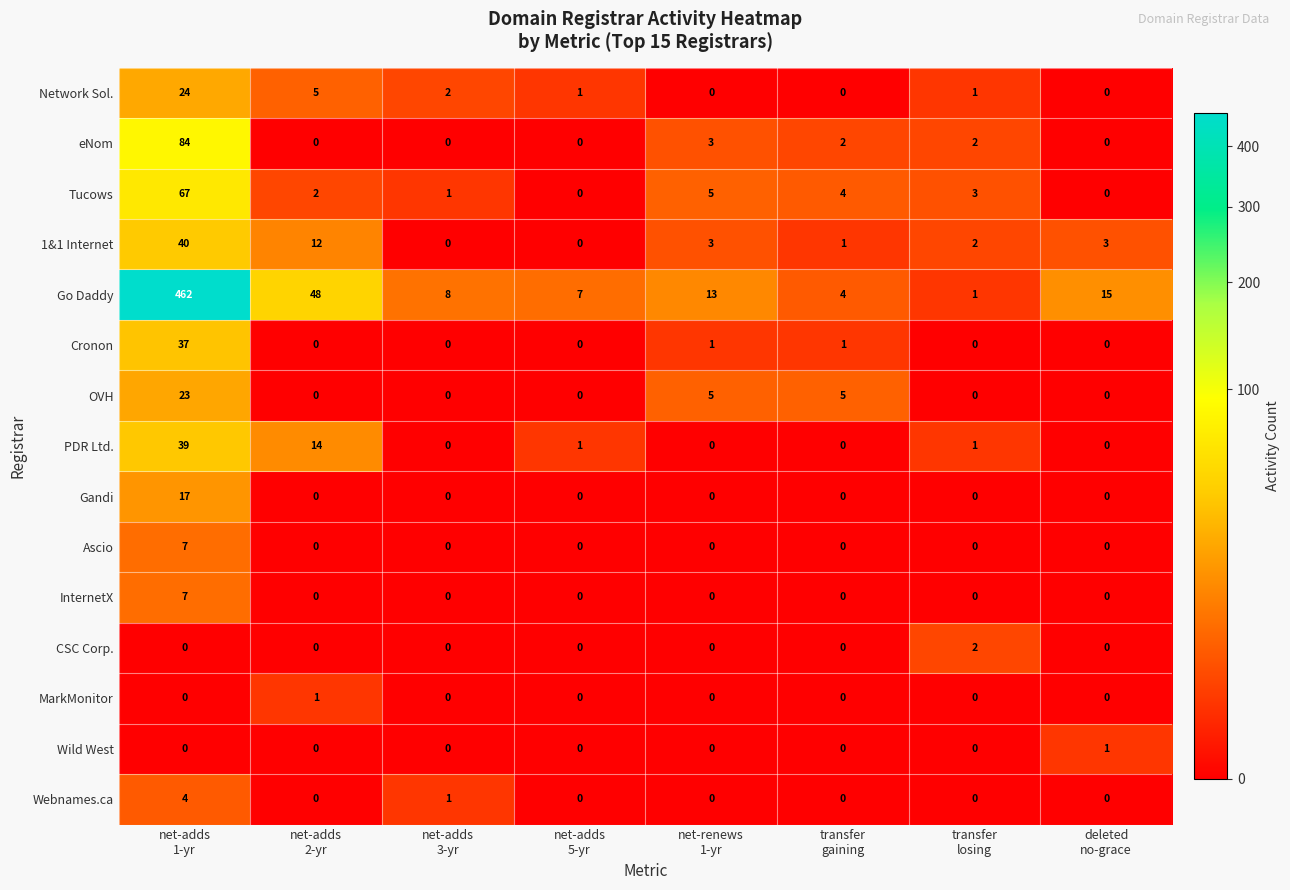

Which series has the largest range (max minus min)?

Go Daddy